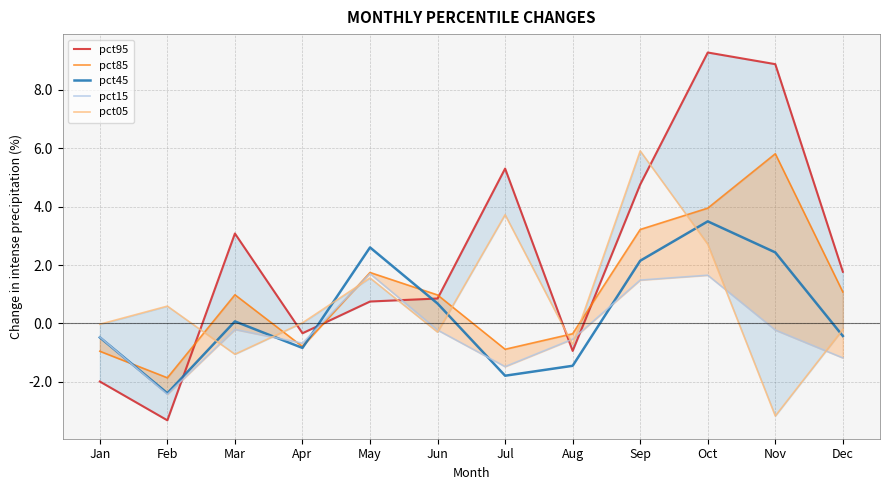

True or false: pct05 has a value of 0.0 at Feb.

True